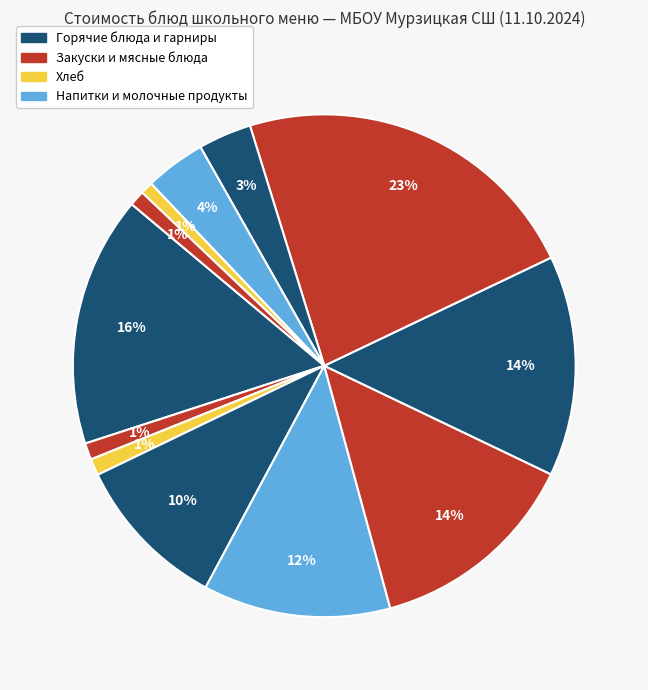

How many segments does this pie chart have?

12